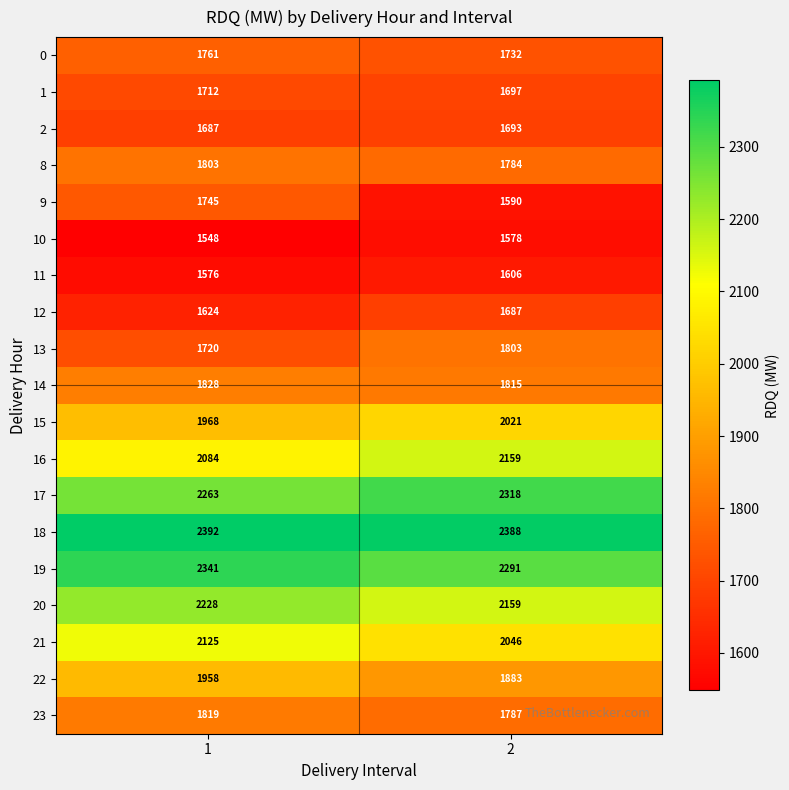

How many series are shown in this chart?

19